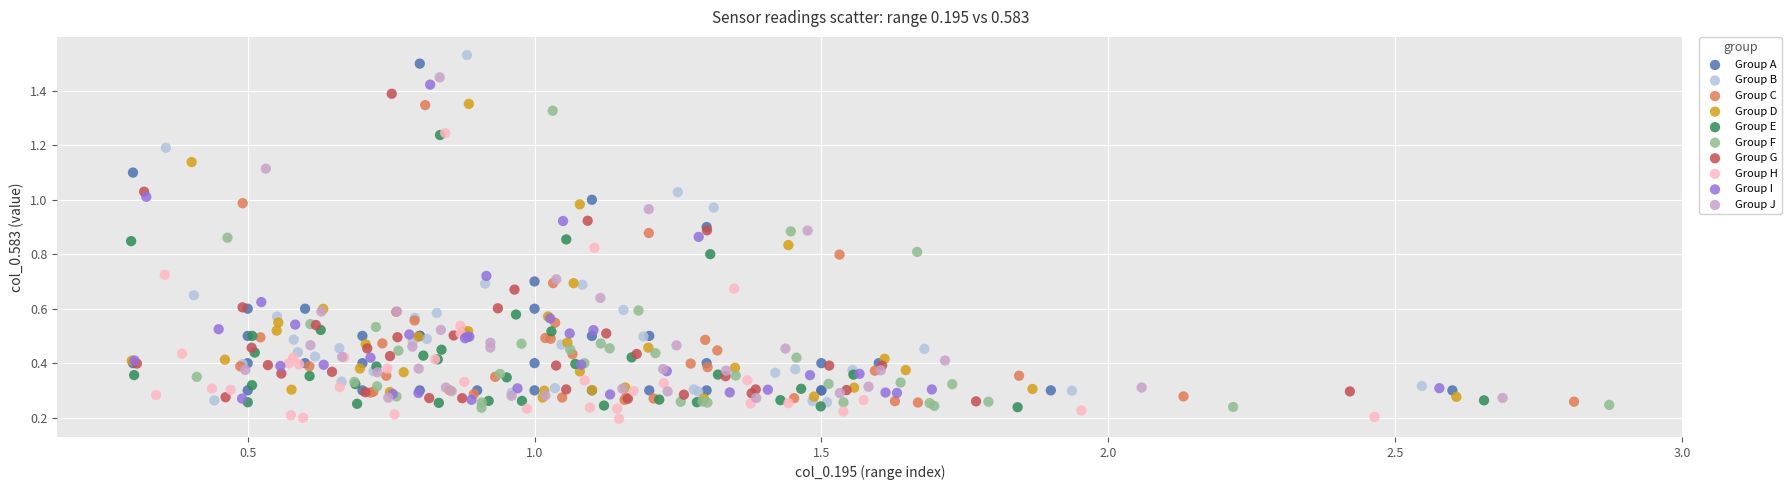

Which series has the widest spread of Y values?

Group B